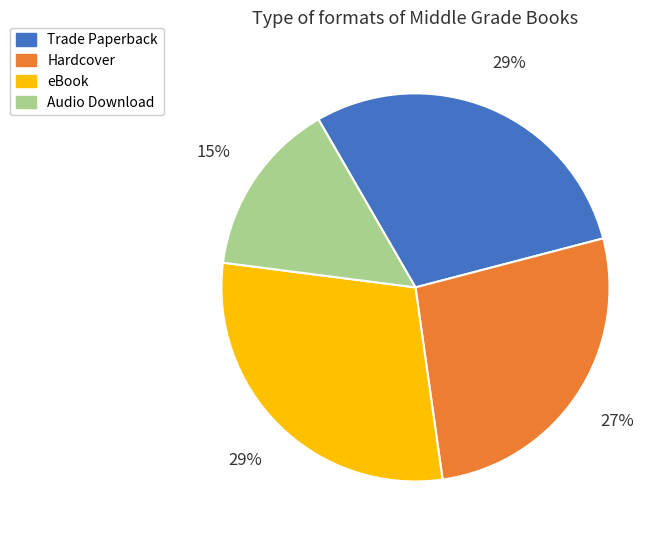

Do Trade Paperback and Hardcover together represent more than half of the pie?

Yes